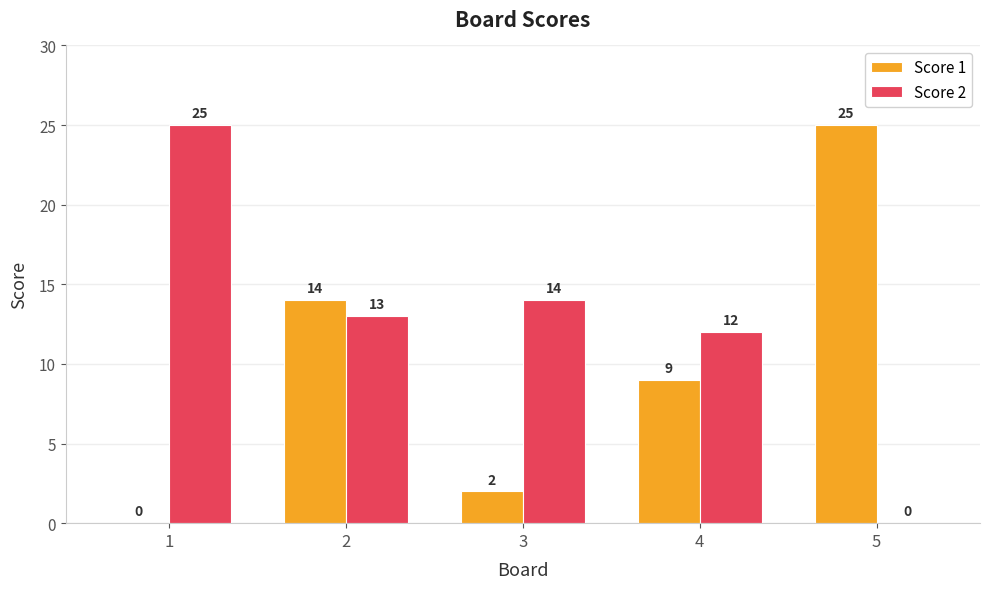

Count the number of categories in the chart.

5